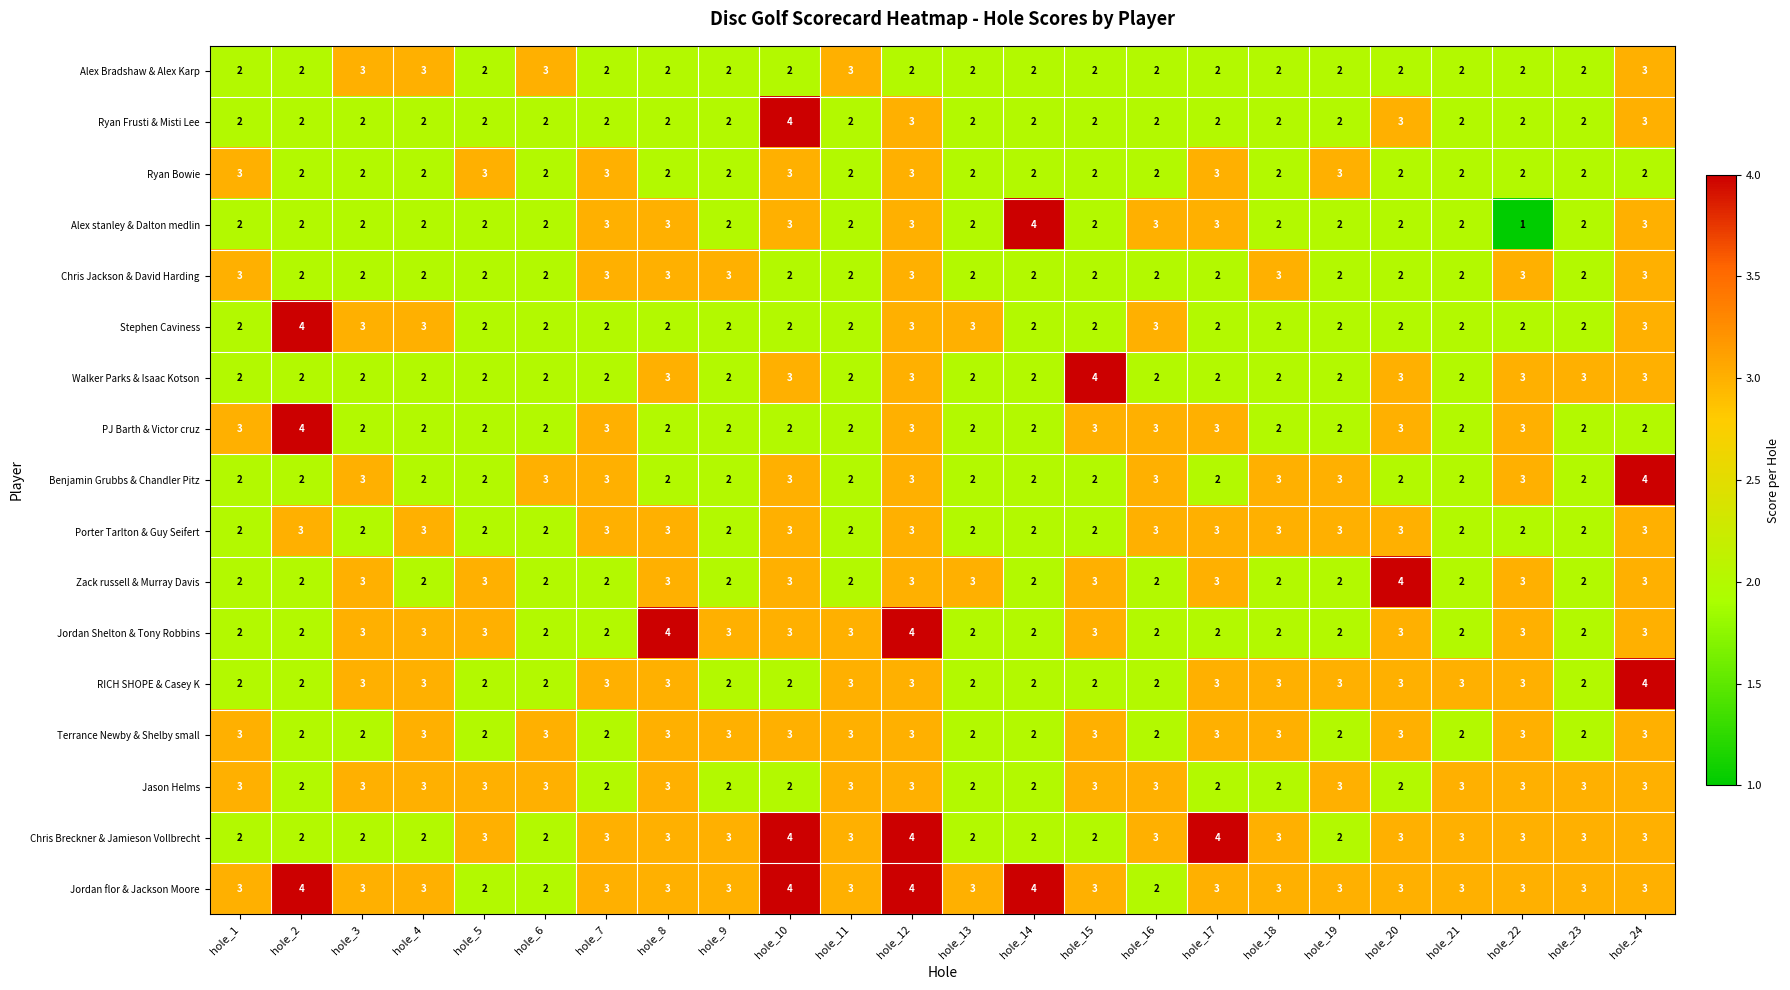

True or false: Jordan Shelton & Tony Robbins has a value of 2 at hole_7.

True